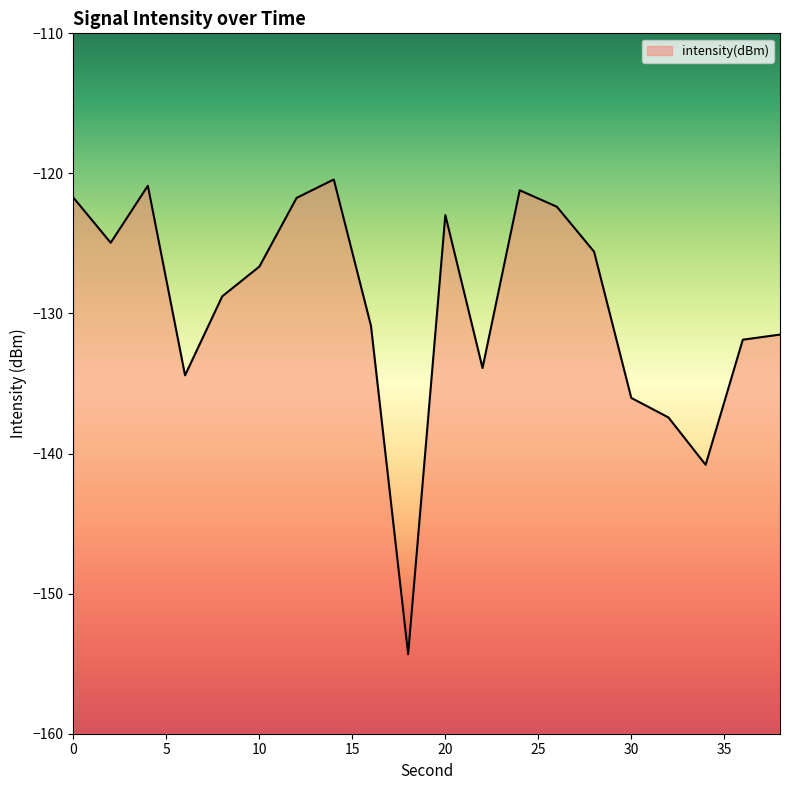

What is the approximate value at 6?

-134.4